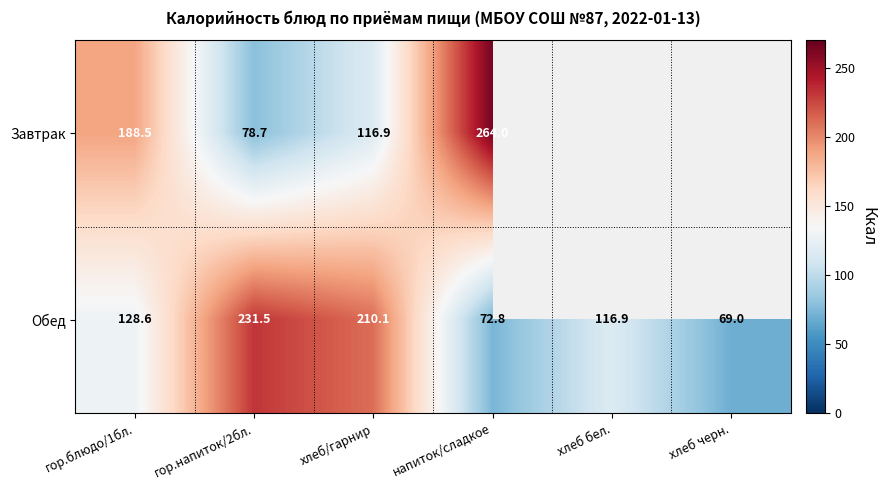

What is the minimum value for Обед?

69.0